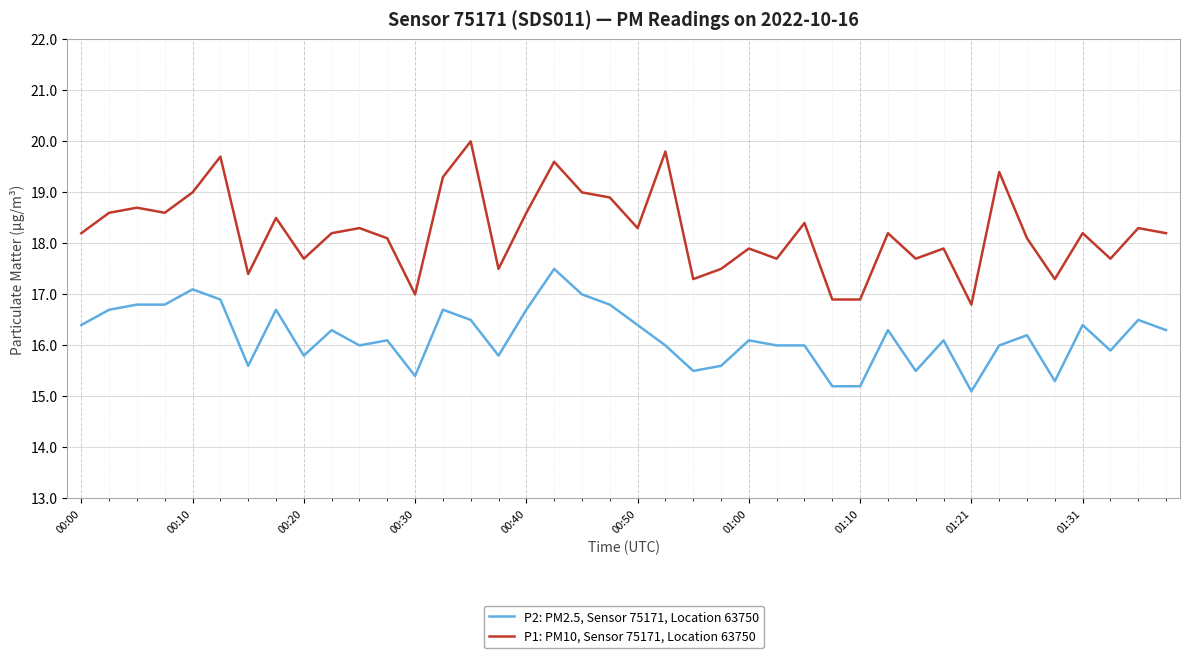

Rank the series by their average value, from highest to lowest.

P1: PM10, Sensor 75171, Location 63750, P2: PM2.5, Sensor 75171, Location 63750